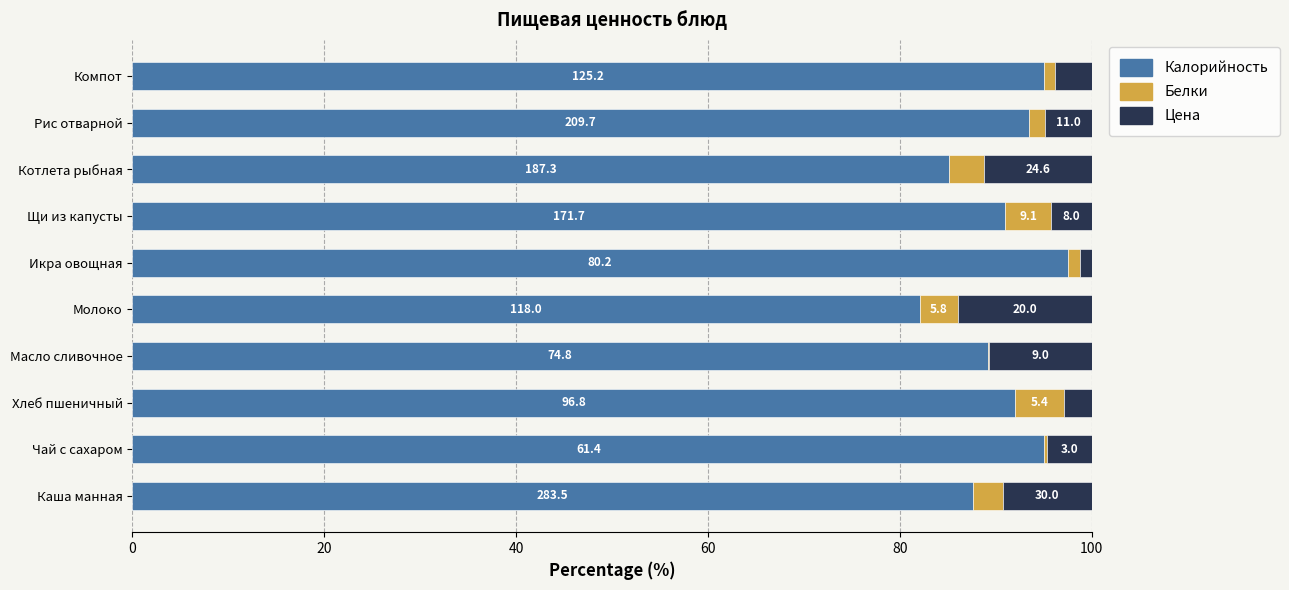

What are all the series names shown in the legend?

Калорийность, Белки, Цена